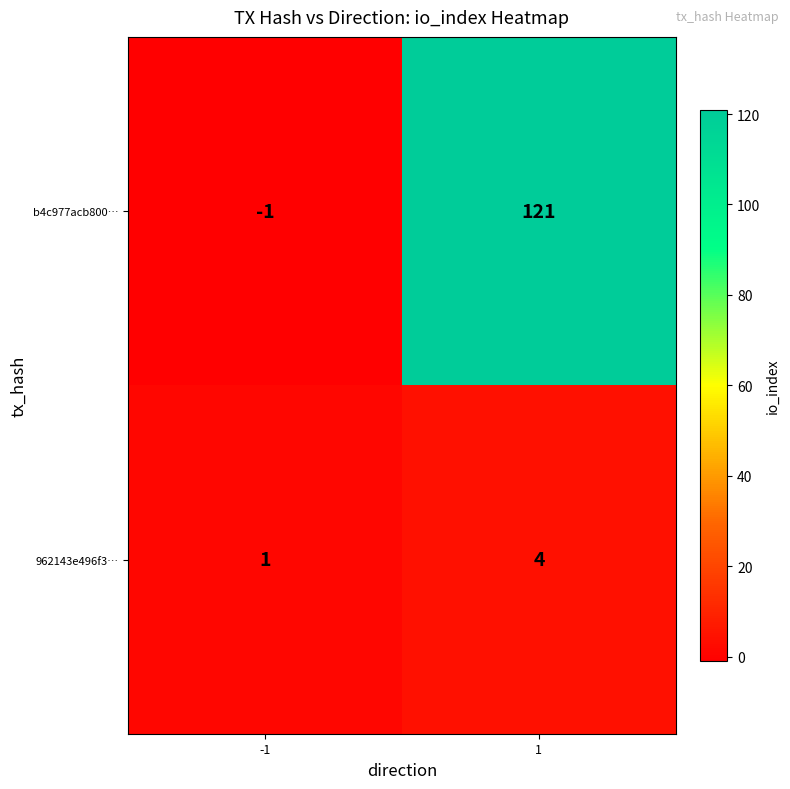

What is the difference between the highest and lowest values at 1?

117